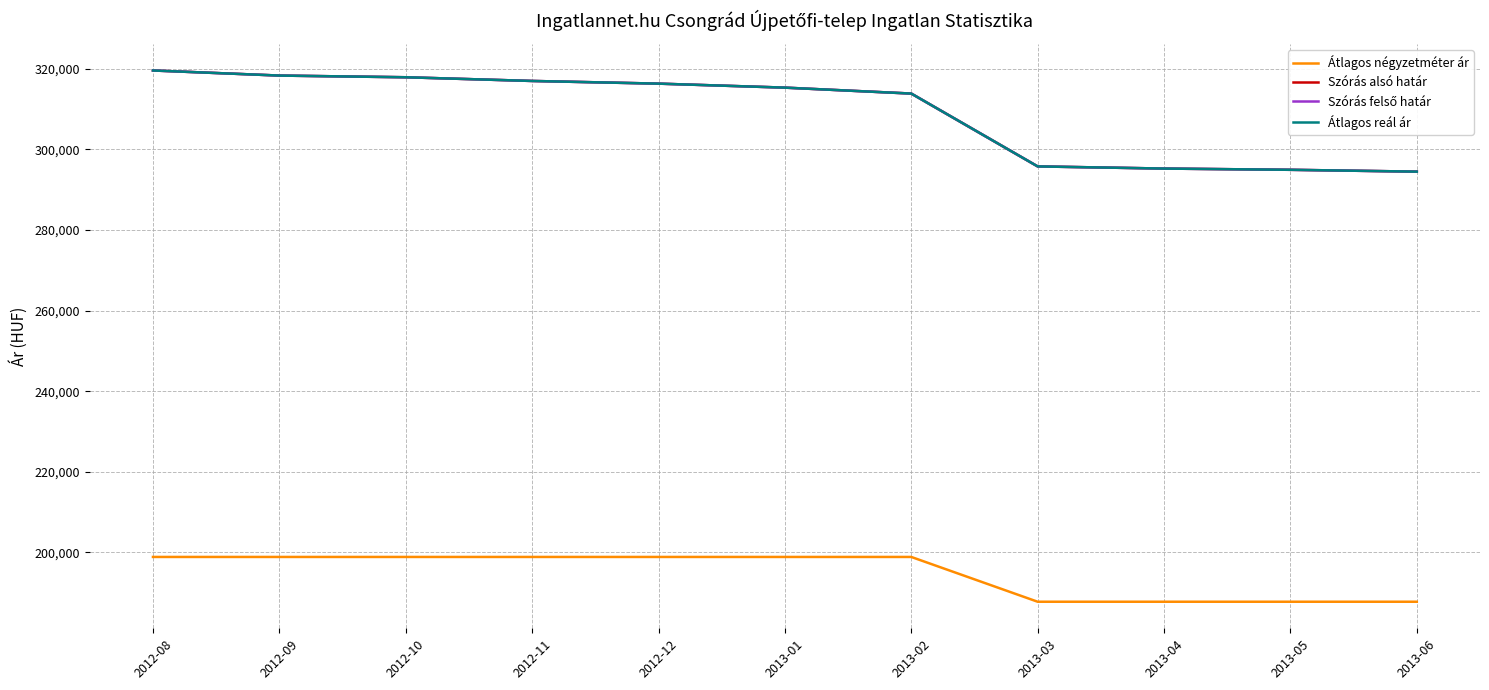

True or false: Szórás alsó határ and Átlagos négyzetméter ár intersect in this chart.

False